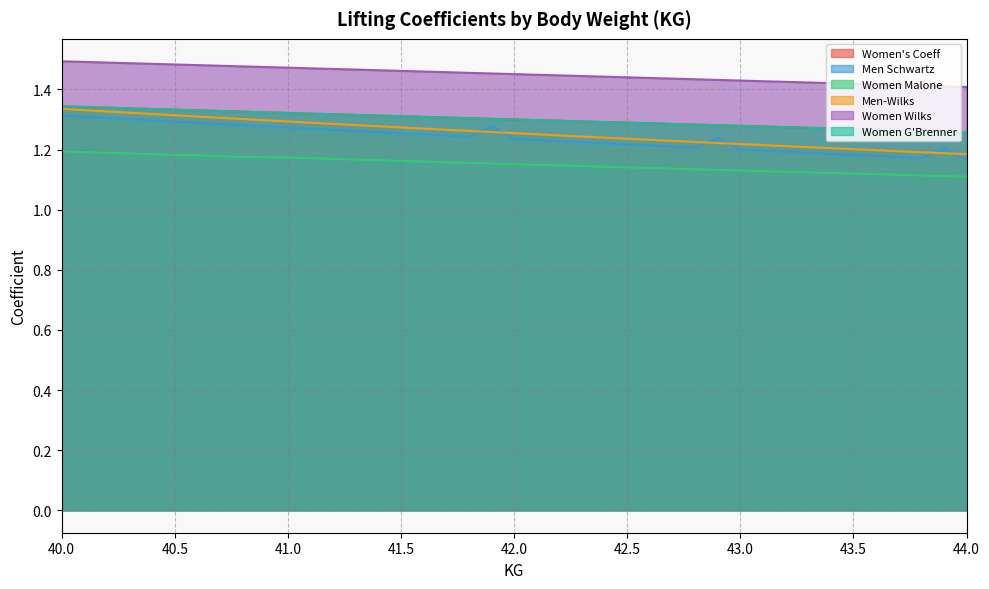

What is the sum of all Men-Wilks values?

50.2